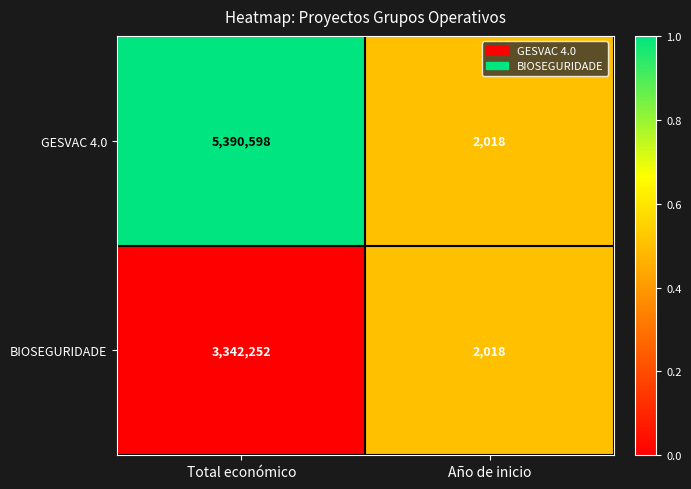

At which category is the sum across all series the highest?

Total económico